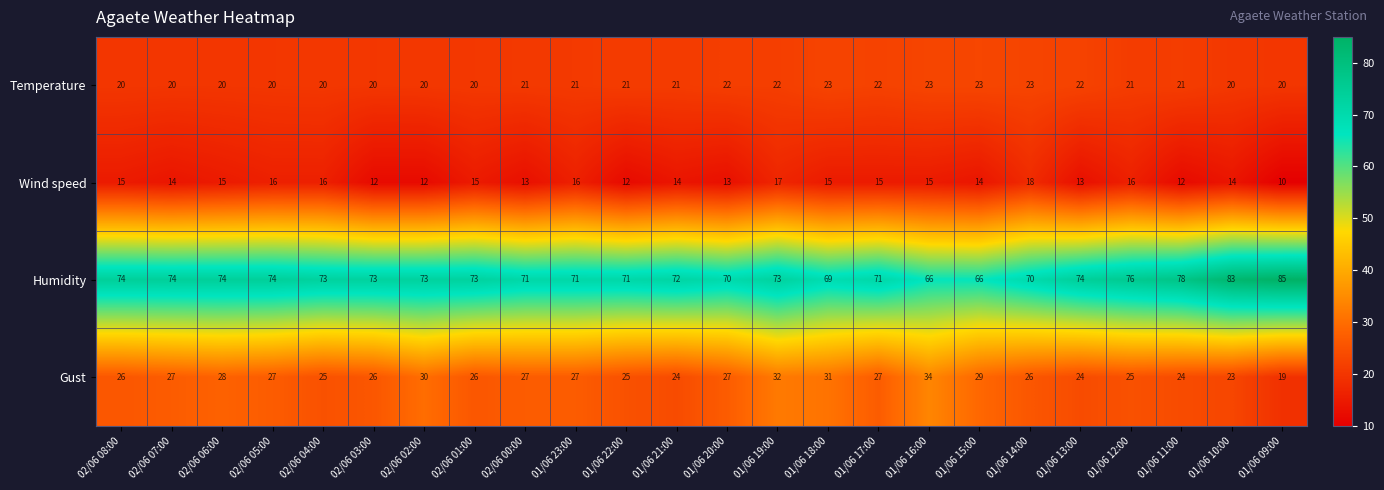

The value of Humidity at 01/06 10:00 is 32. True or false?

False